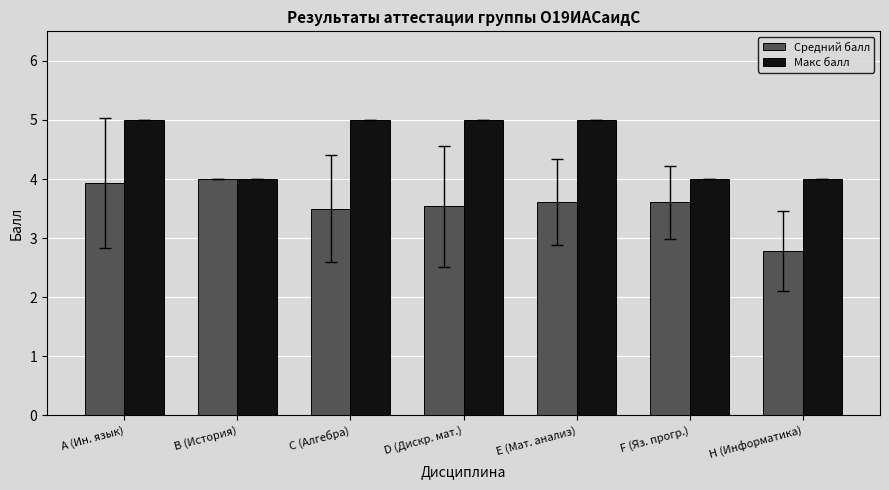

What is the difference between the maximum and second lowest values in the Средний балл series?

0.5